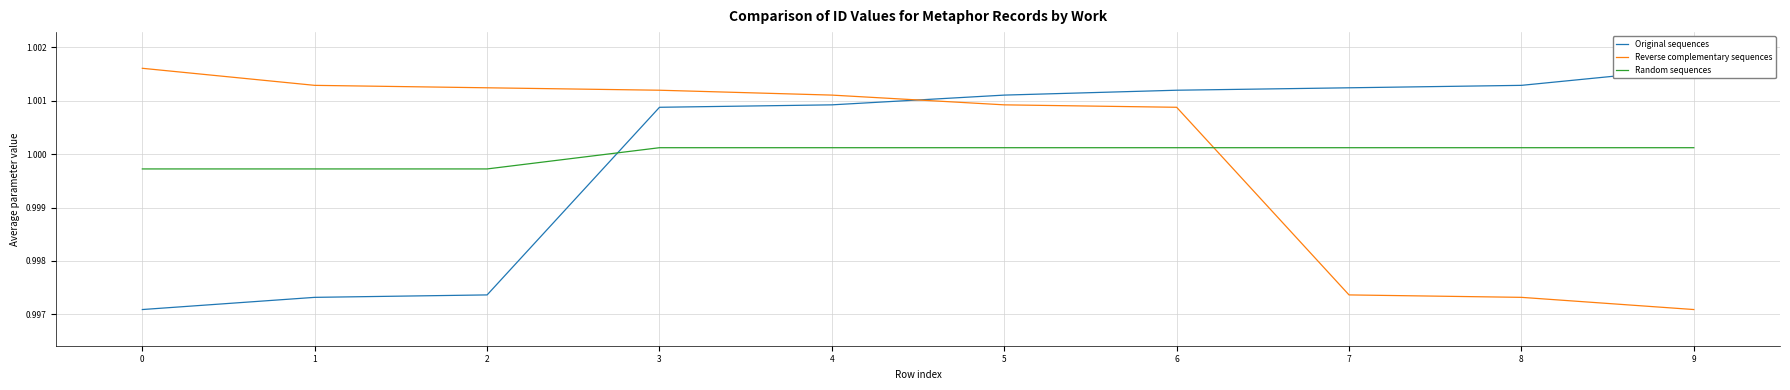

How many values in the Original sequences series exceed 1?

7